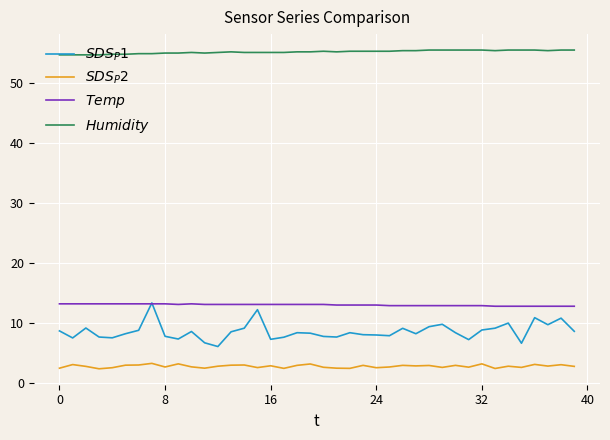

What is the maximum value shown in the chart?

55.4